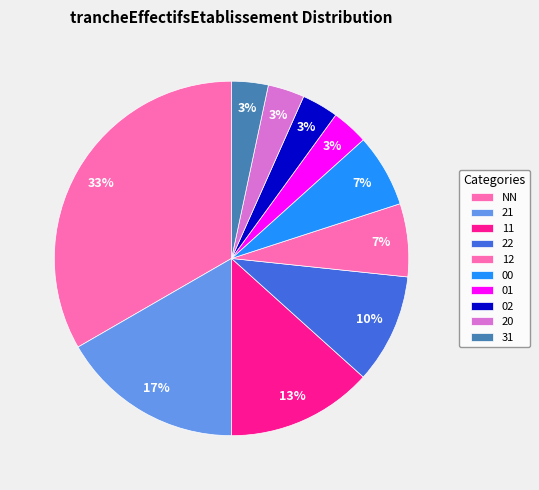

Count the number of slices in the pie.

10